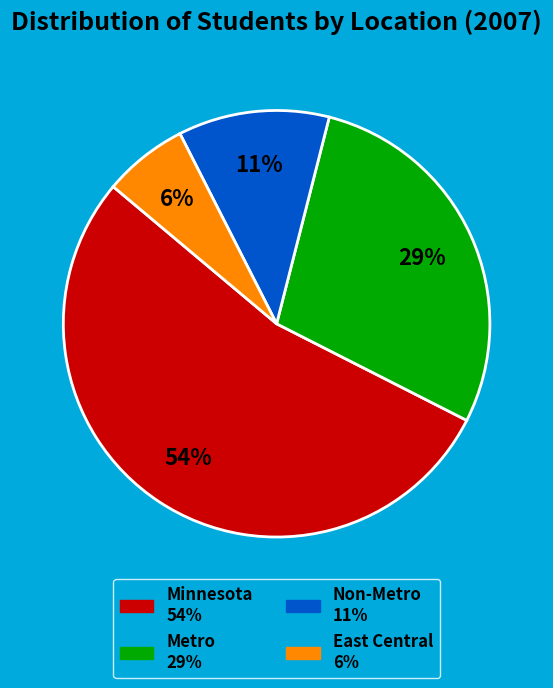

To the nearest percent, what is the average slice percentage?

25%